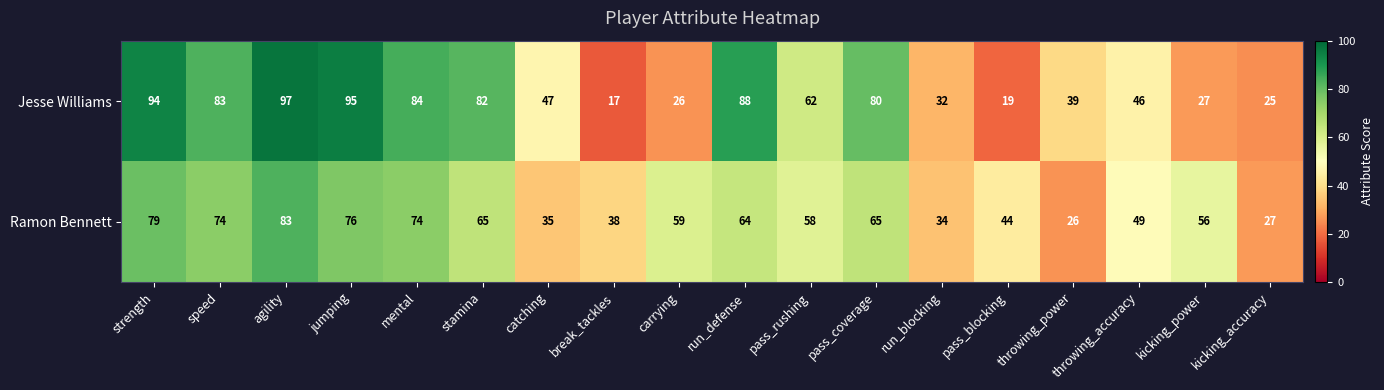

At which category is the sum across all series the highest?

agility